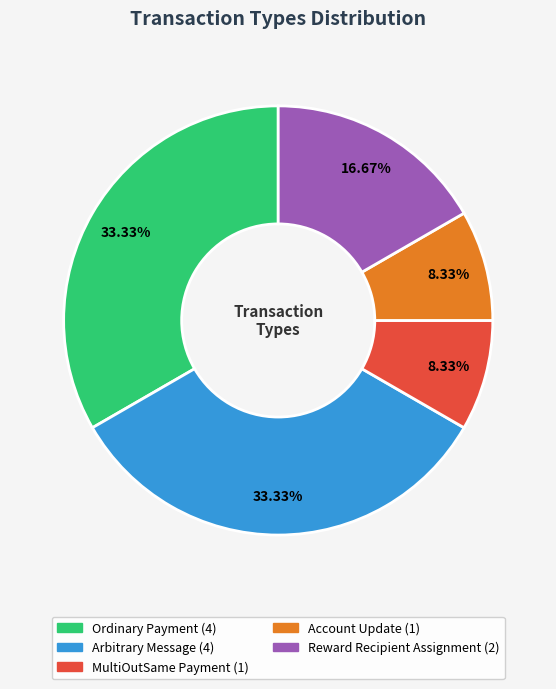

Does any single category account for the majority?

No